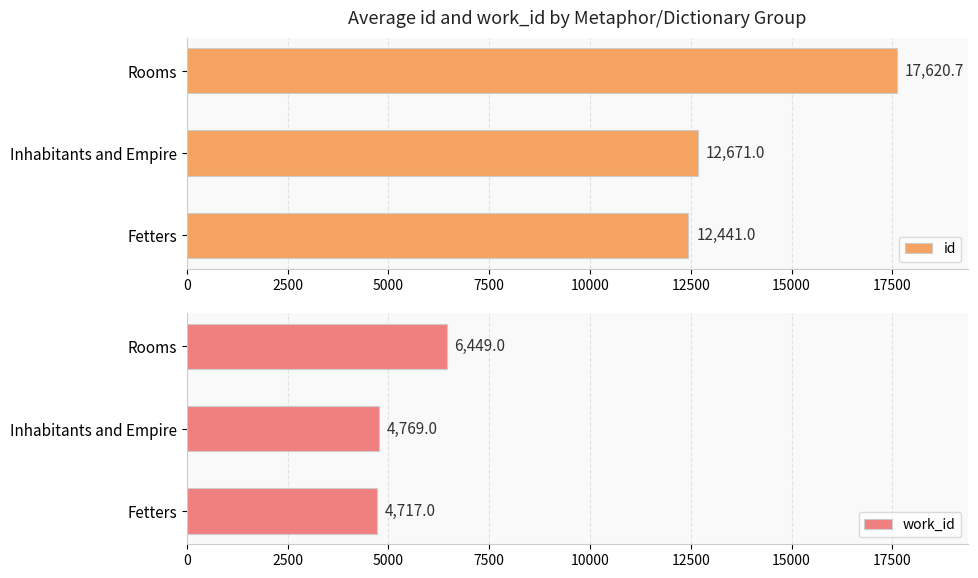

True or false: work_id has a value of 2136 at Inhabitants and Empire.

False